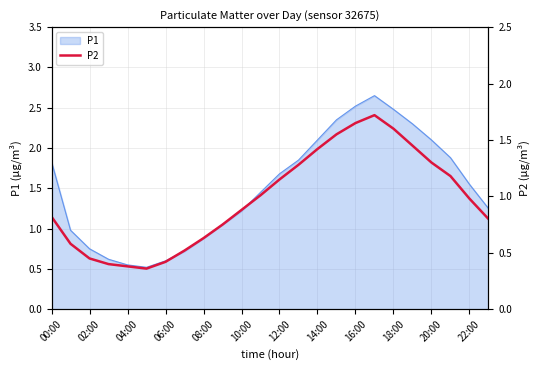

True or false: the data has more than 1 interior local peaks.

False